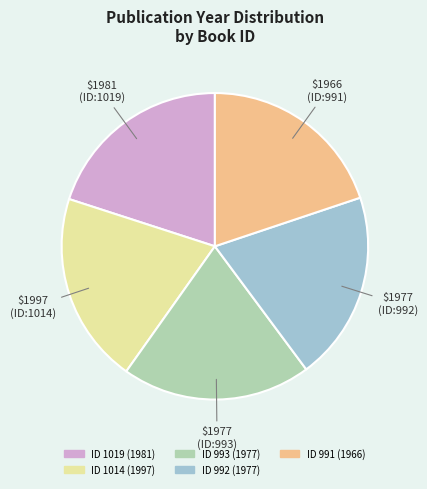

Is there any slice that represents more than half of the pie?

No